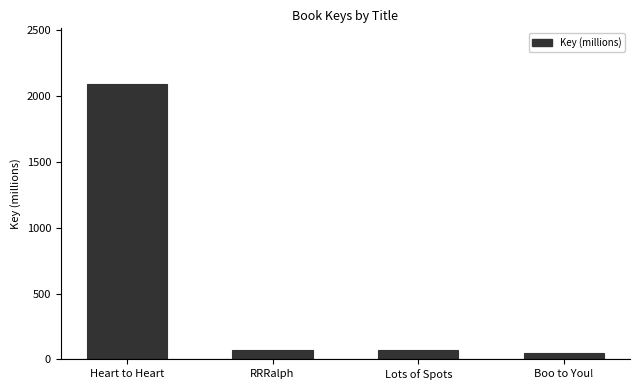

How many values are below 73?

2